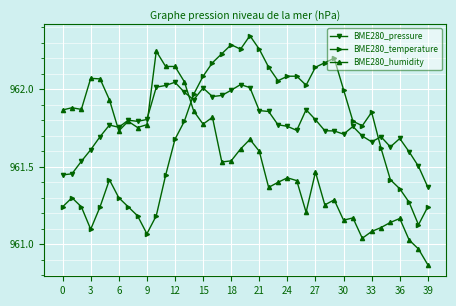

How many intersections are there between BME280_temperature and BME280_humidity?

1